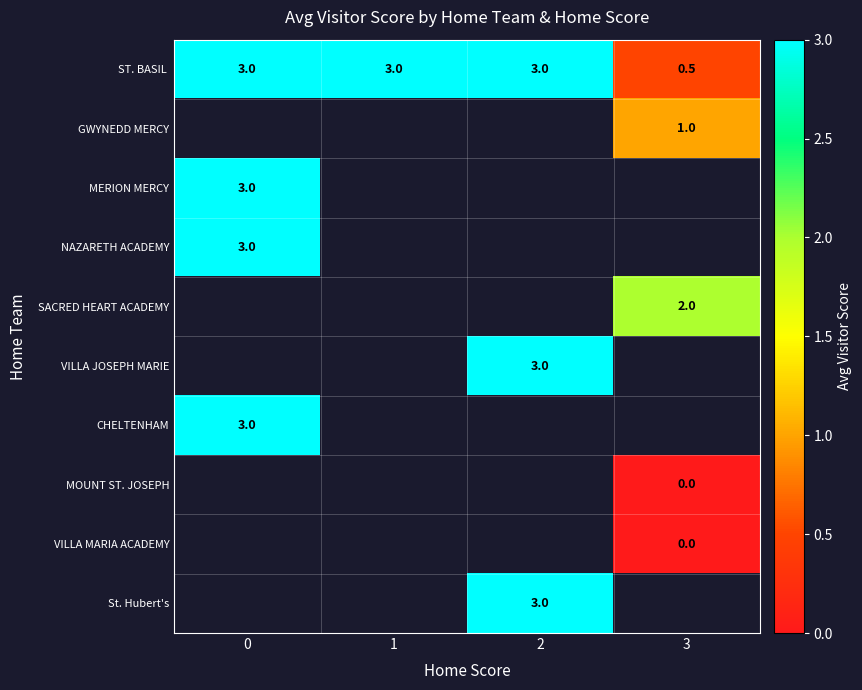

Is it true that SACRED HEART ACADEMY equals 0.5 at 3?

False